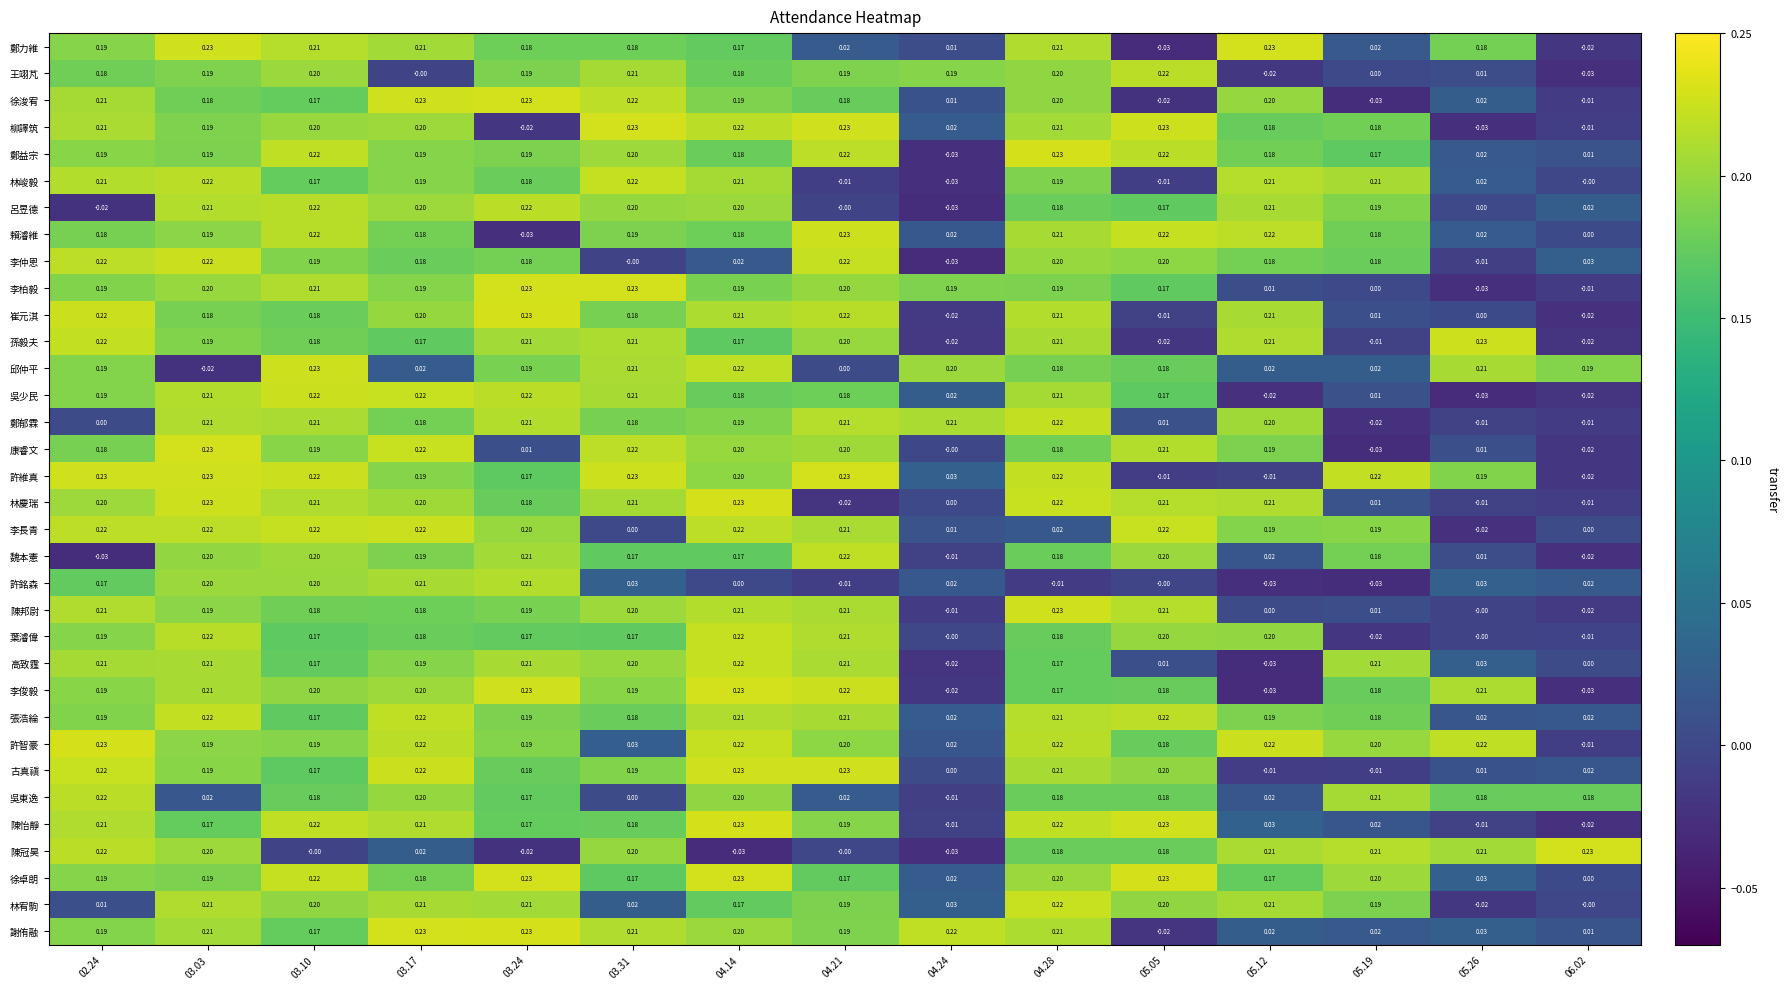

Between 05.12 and 05.19, which series saw the biggest shift?

高致霆